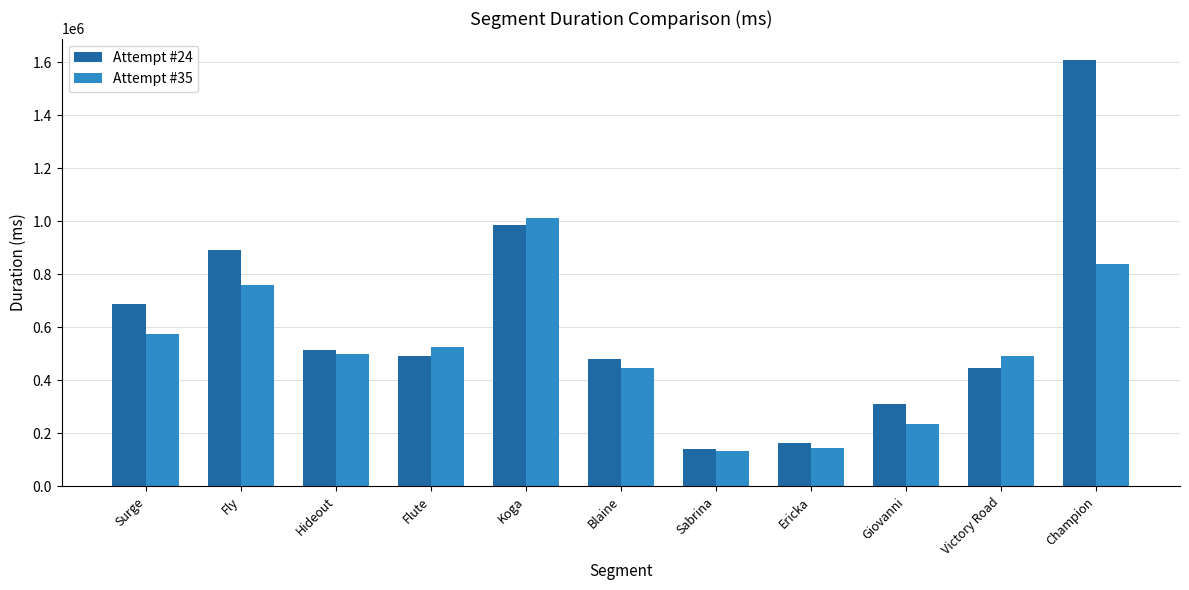

Which series has the largest total across all categories?

Attempt #24